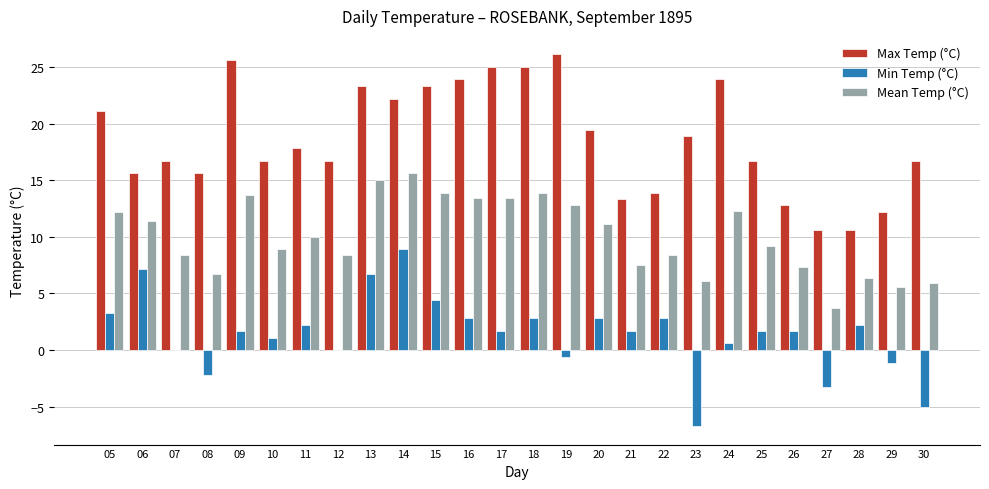

What are all the series names shown in the legend?

Max Temp (°C), Min Temp (°C), Mean Temp (°C)